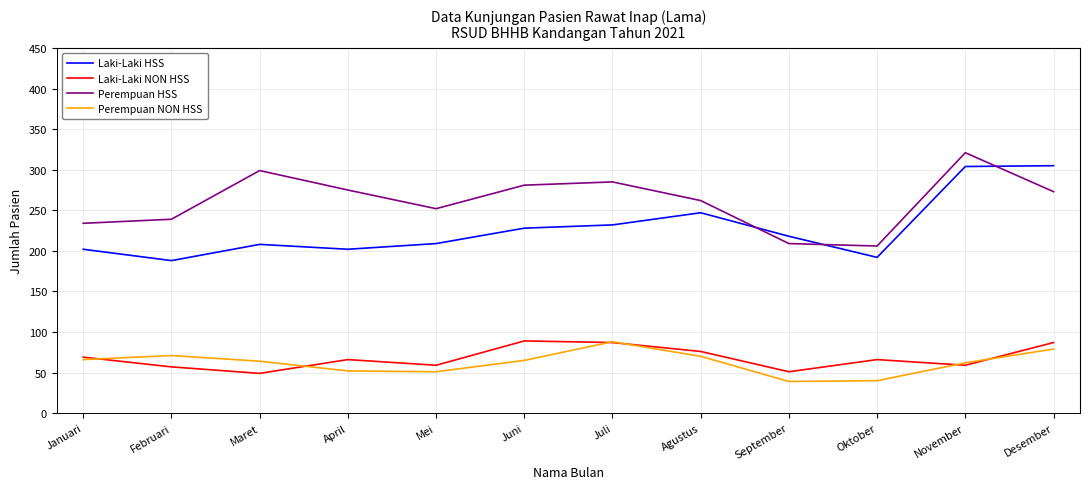

What is the difference between the Laki-Laki HSS values at Maret and Februari?

20